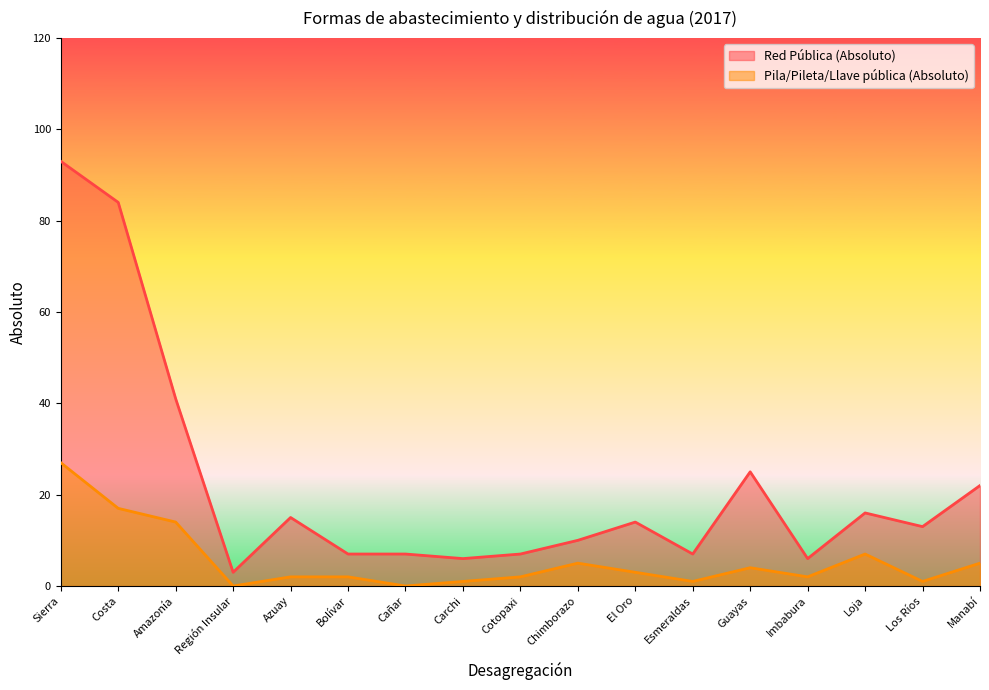

How many interior local valleys does the Pila/Pileta/Llave pública (Absoluto) series have?

5